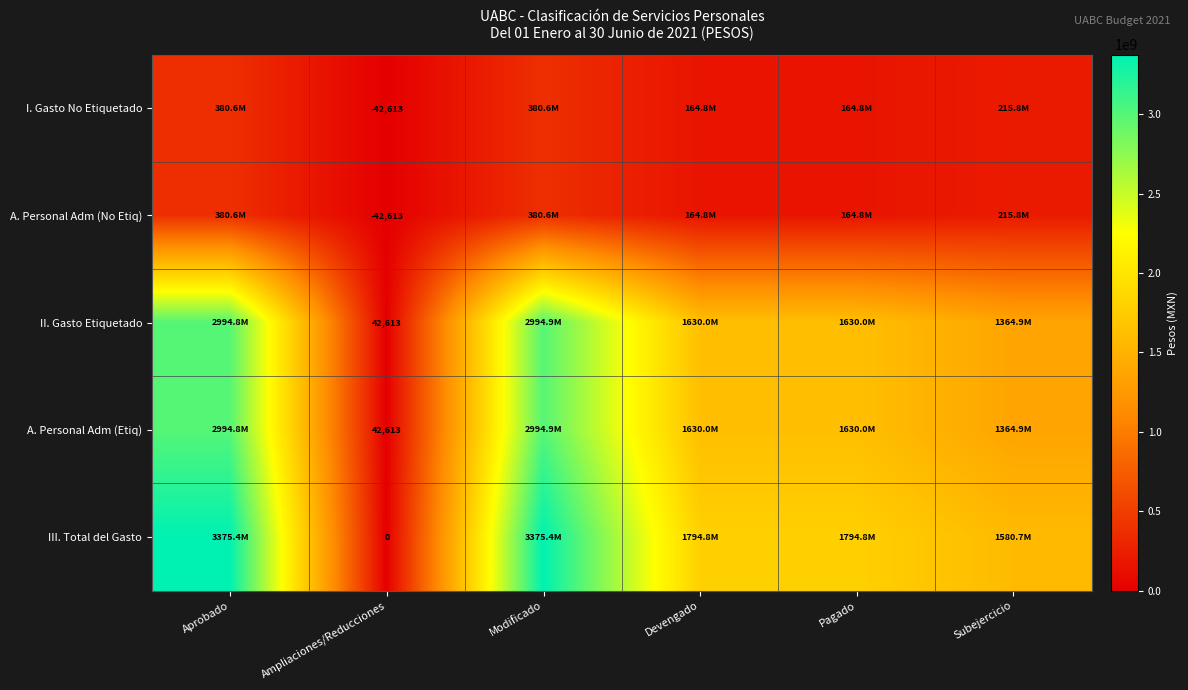

What is the maximum value shown in the chart?

3375443486